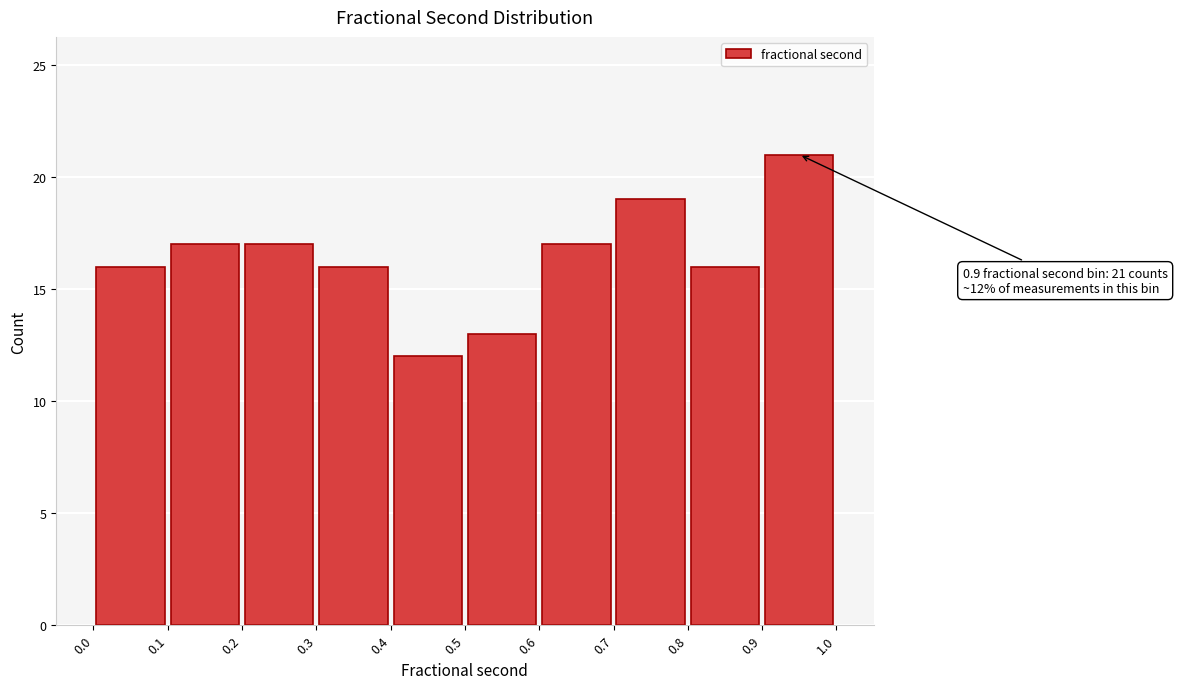

Which range on the x-axis has the tallest bar?

0.9 to 1.0